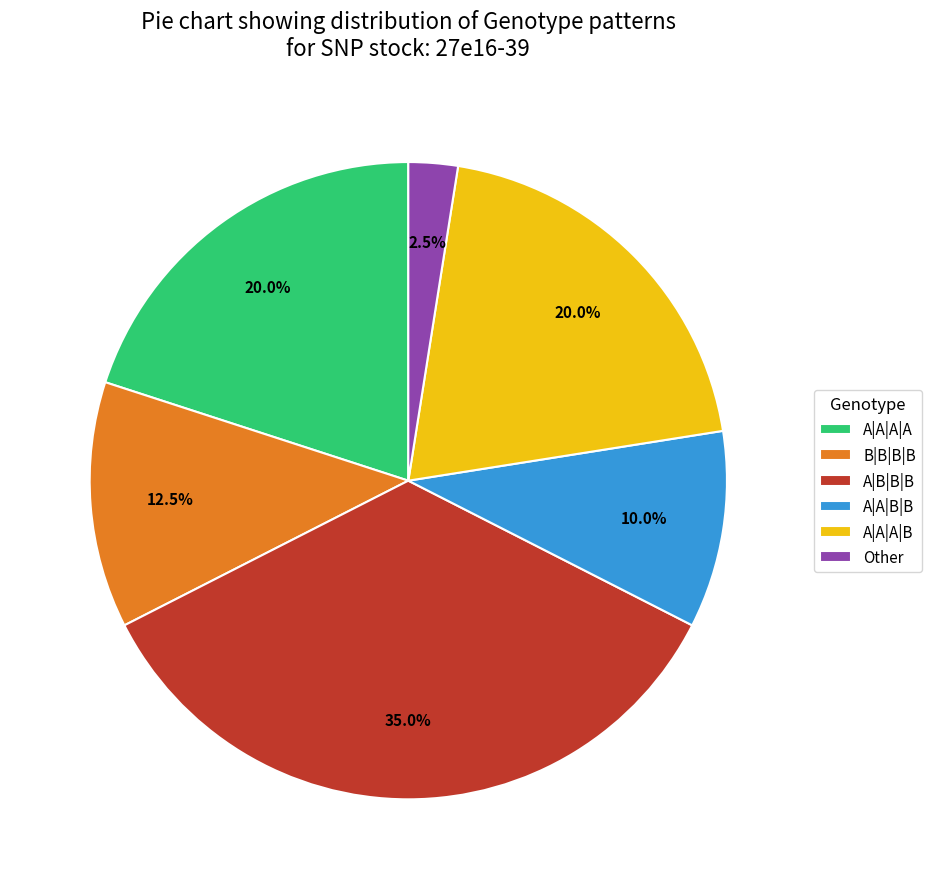

Do B|B|B|B and A|B|B|B together represent more than half of the pie?

No